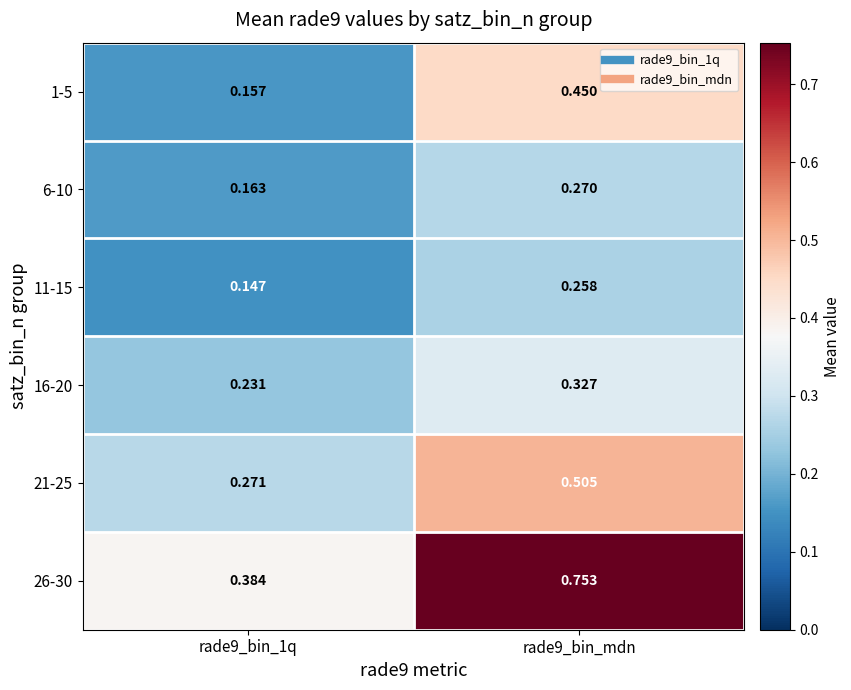

Which series changed the most between rade9_bin_1q and rade9_bin_mdn?

26-30